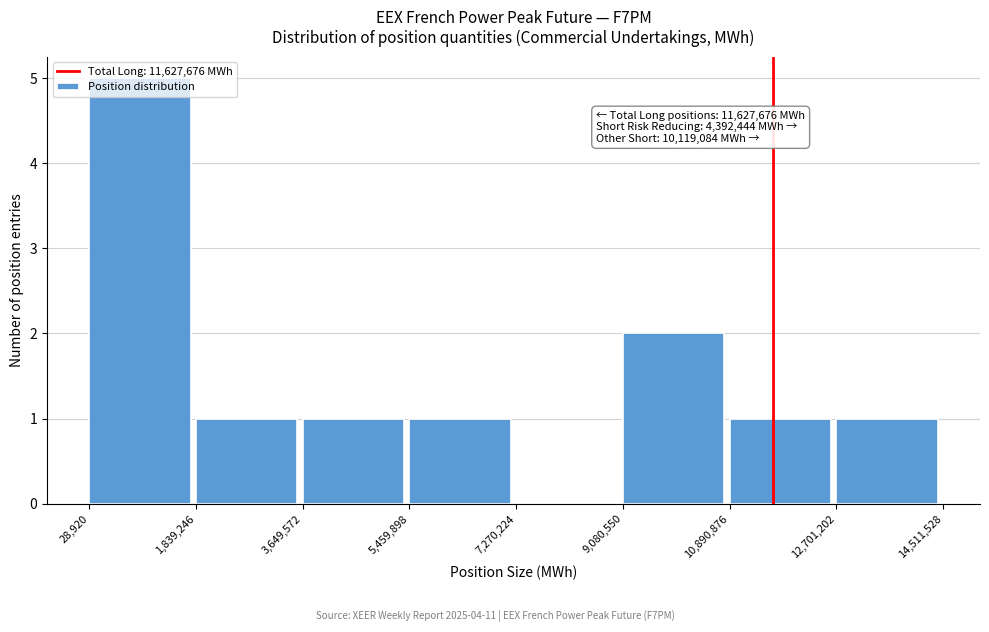

Over which range of the x-axis is the bar tallest?

28,920 to 1,839,246